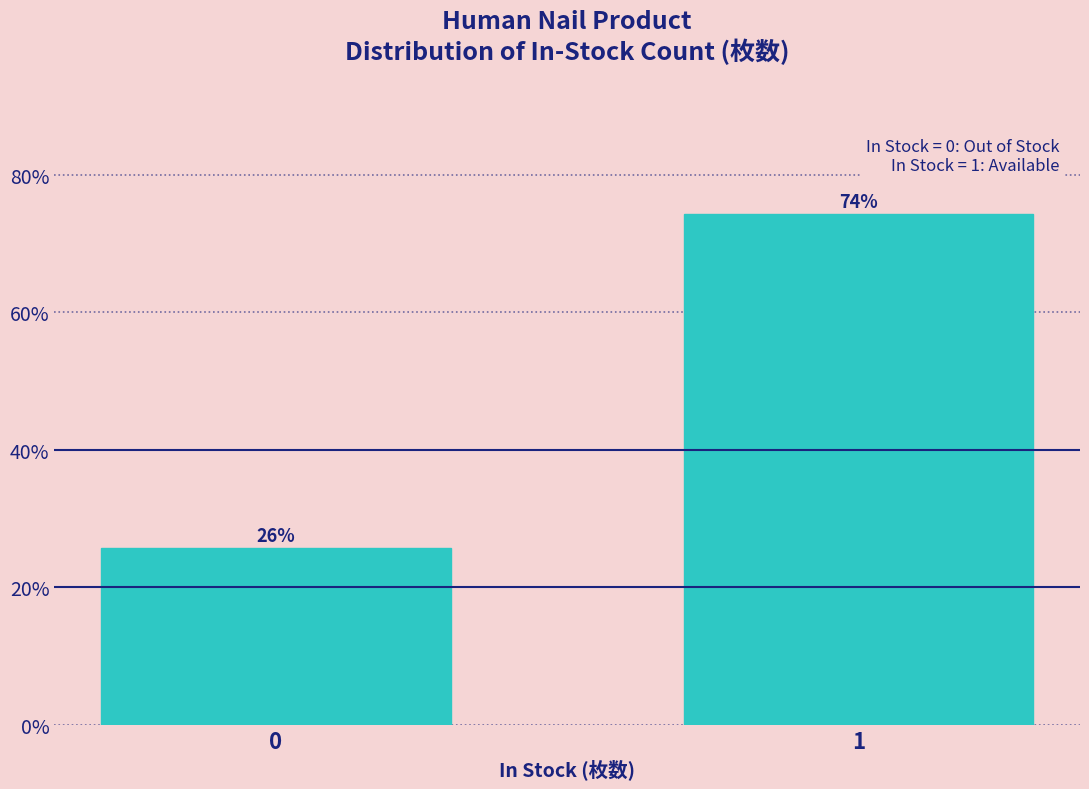

Does the chart contain any negative values?

No